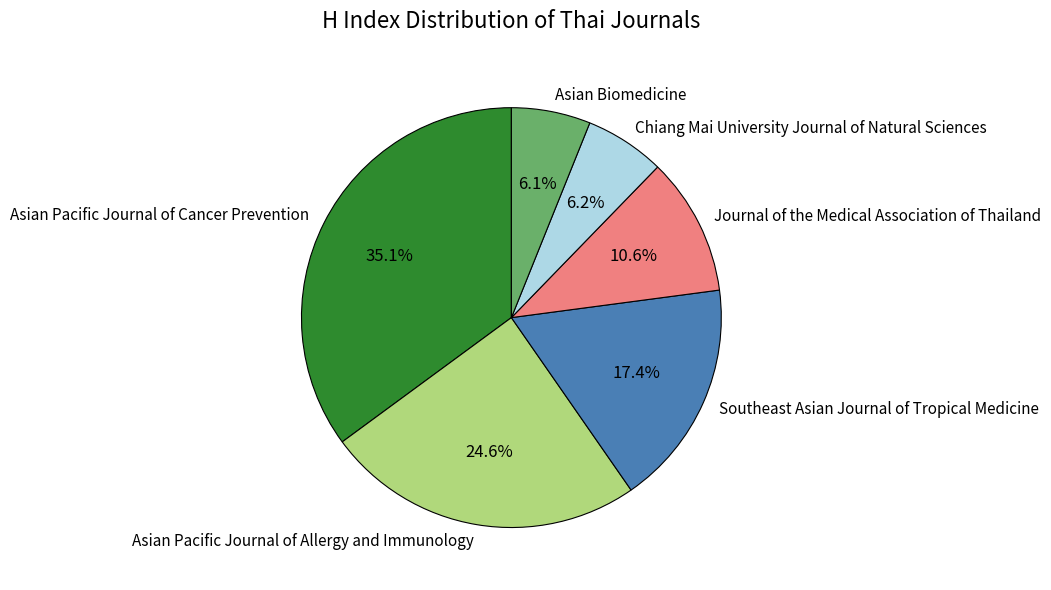

Is Asian Pacific Journal of Cancer Prevention the majority of the pie?

No